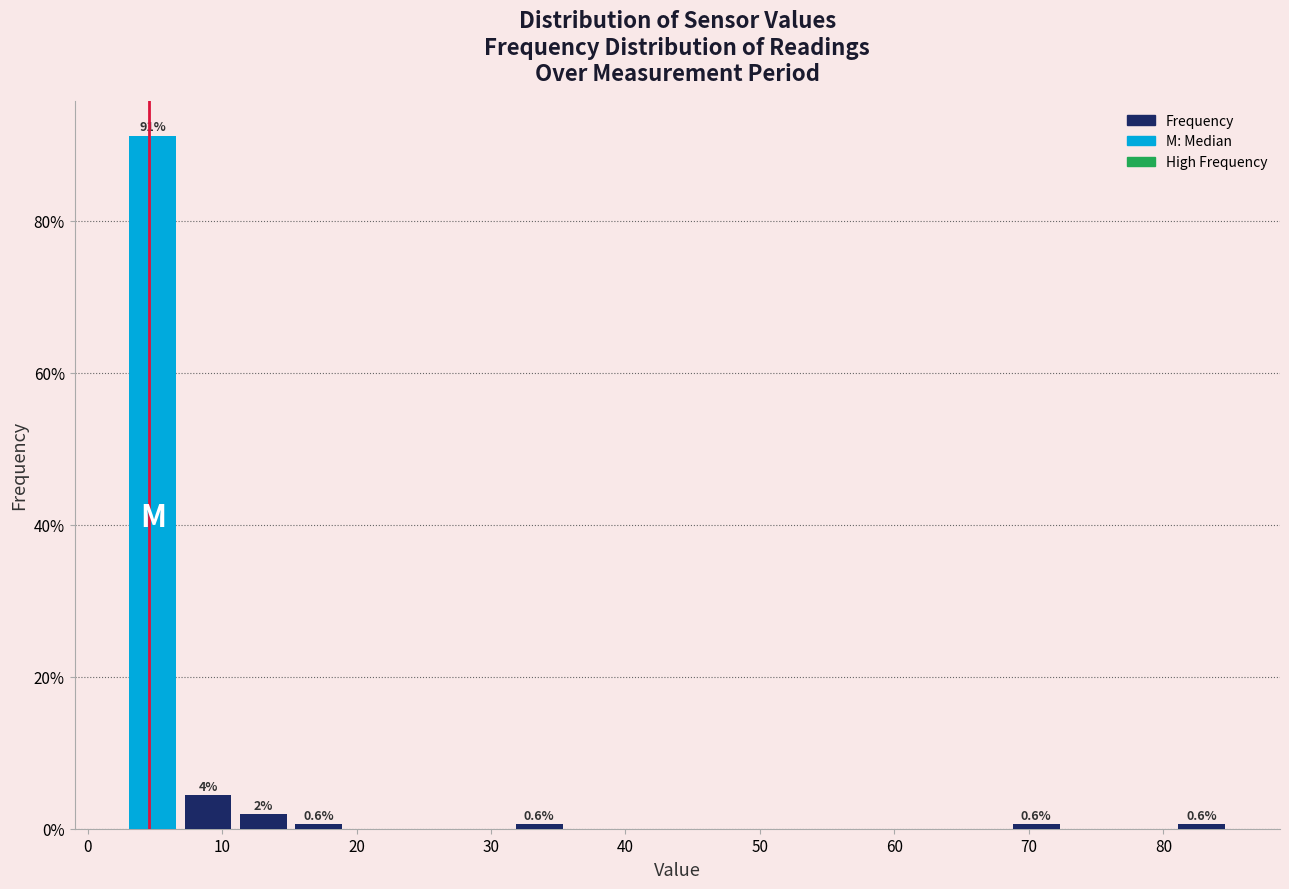

Which range on the x-axis has the tallest bar?

3 to 7